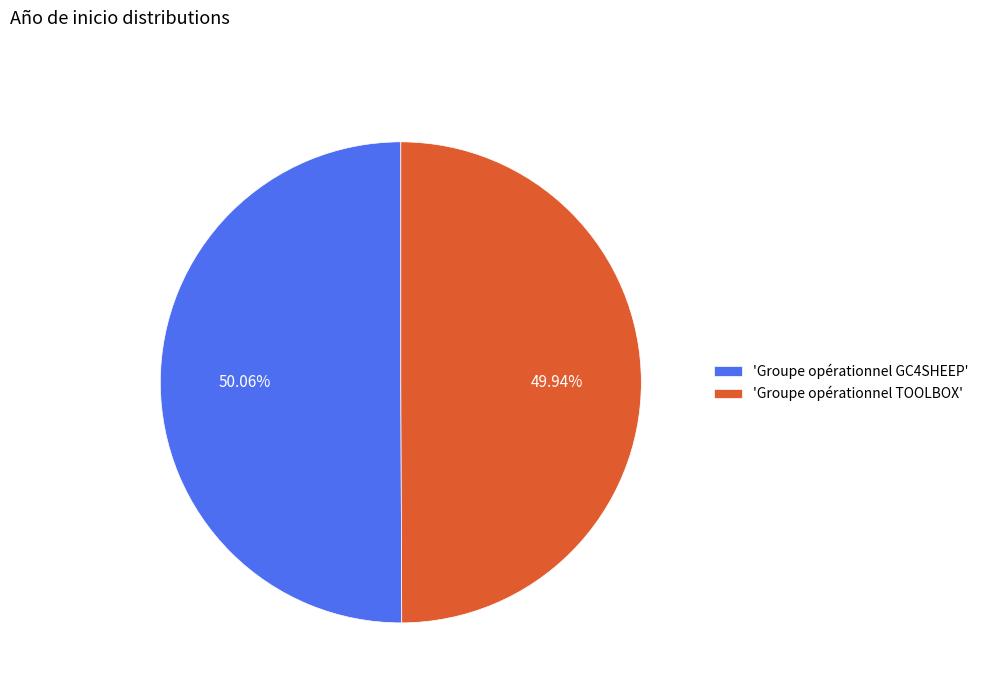

What is the ratio of the value at 'Groupe opérationnel TOOLBOX' to the value at 'Groupe opérationnel GC4SHEEP'?

1.0